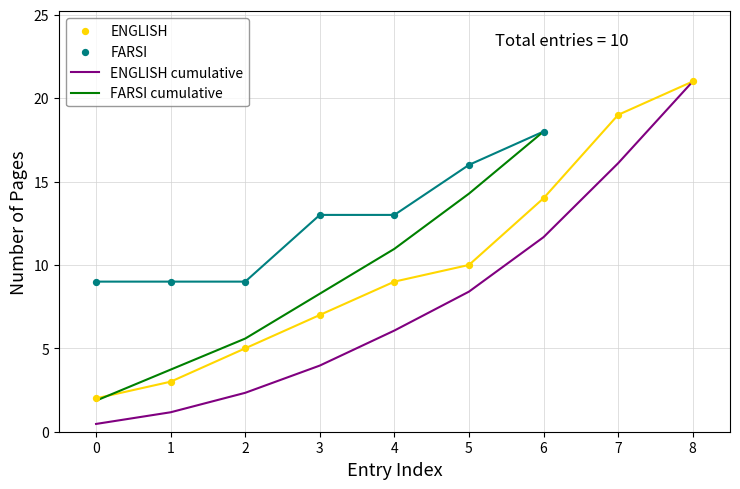

At which label does ENGLISH cumulative reach its peak?

8